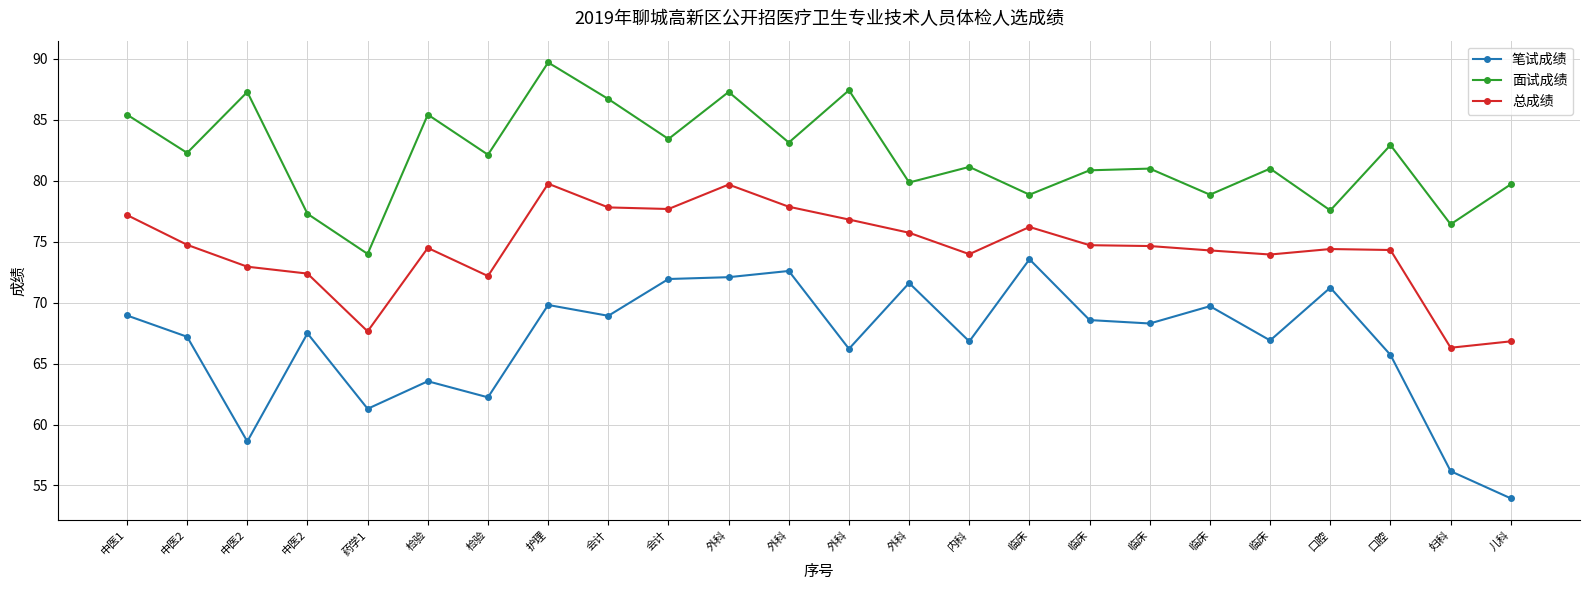

How many lines are shown in the chart?

3